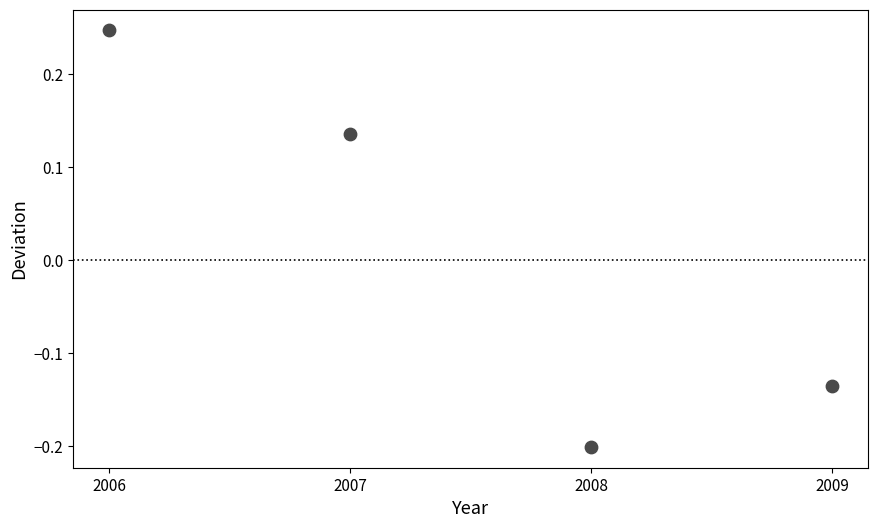

What is the average X value?

2007.5